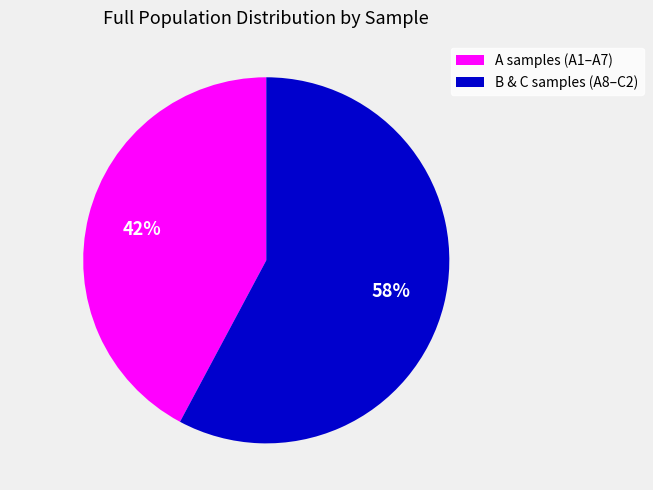

To the nearest percent, what is the average slice percentage?

50%